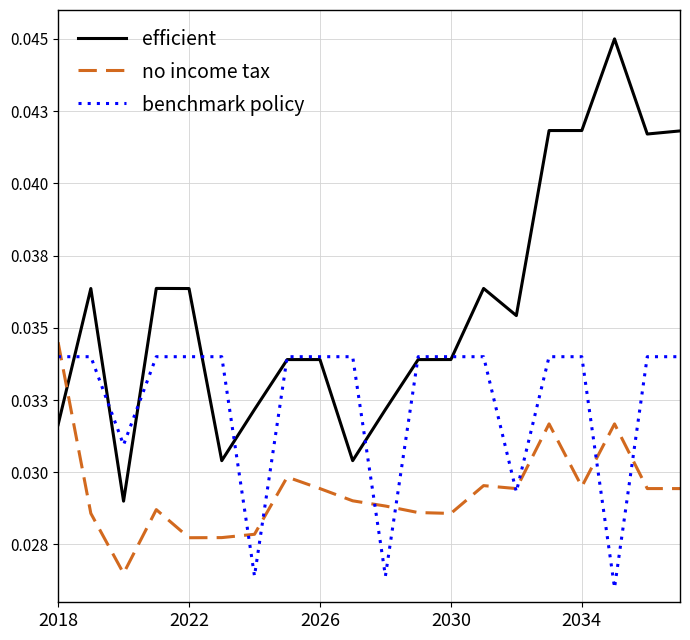

Does the chart display data point markers on the line(s)?

No